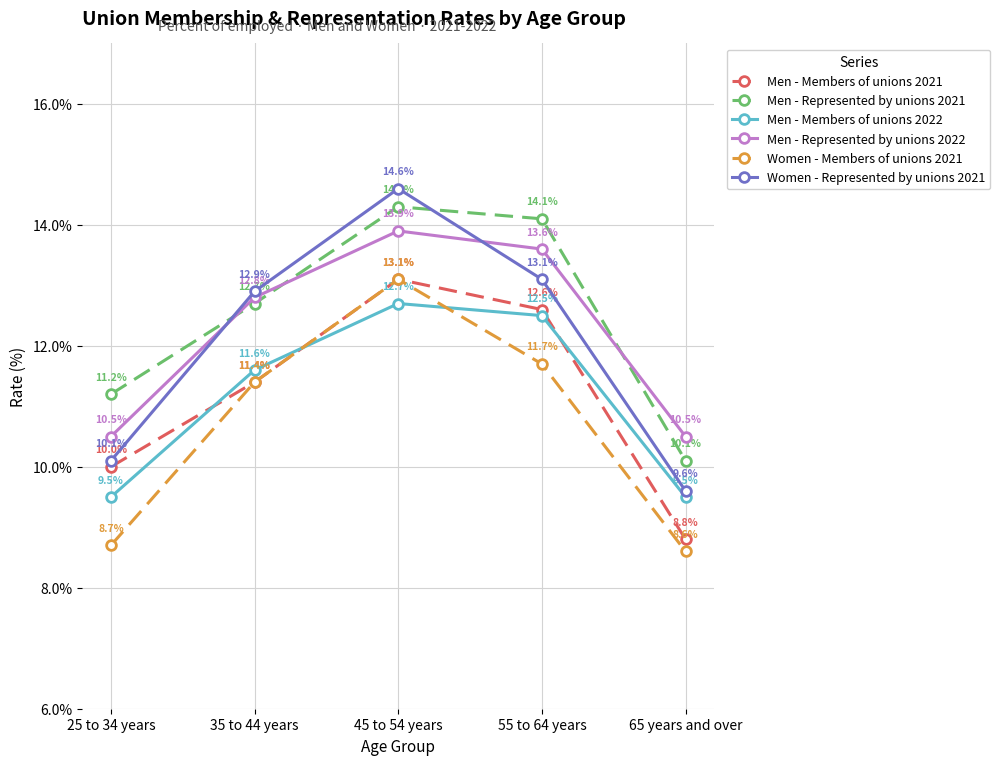

At how many categories does at least one series exceed 9?

5